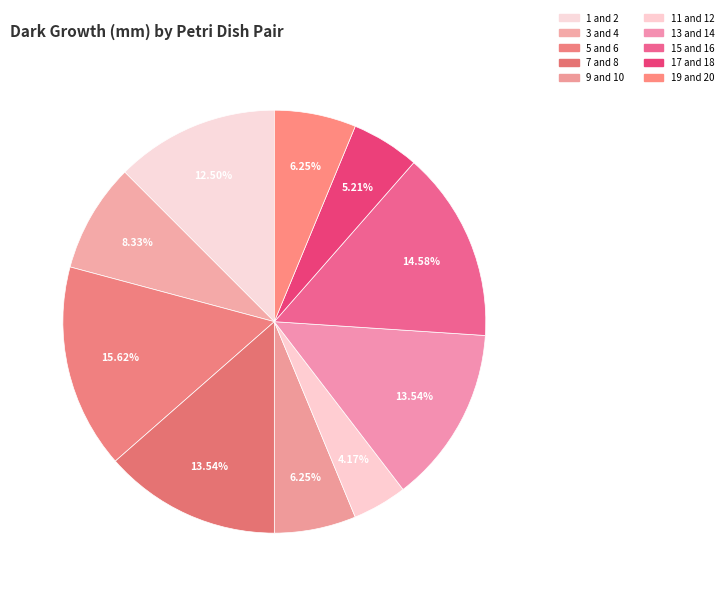

How many segments does this pie chart have?

10